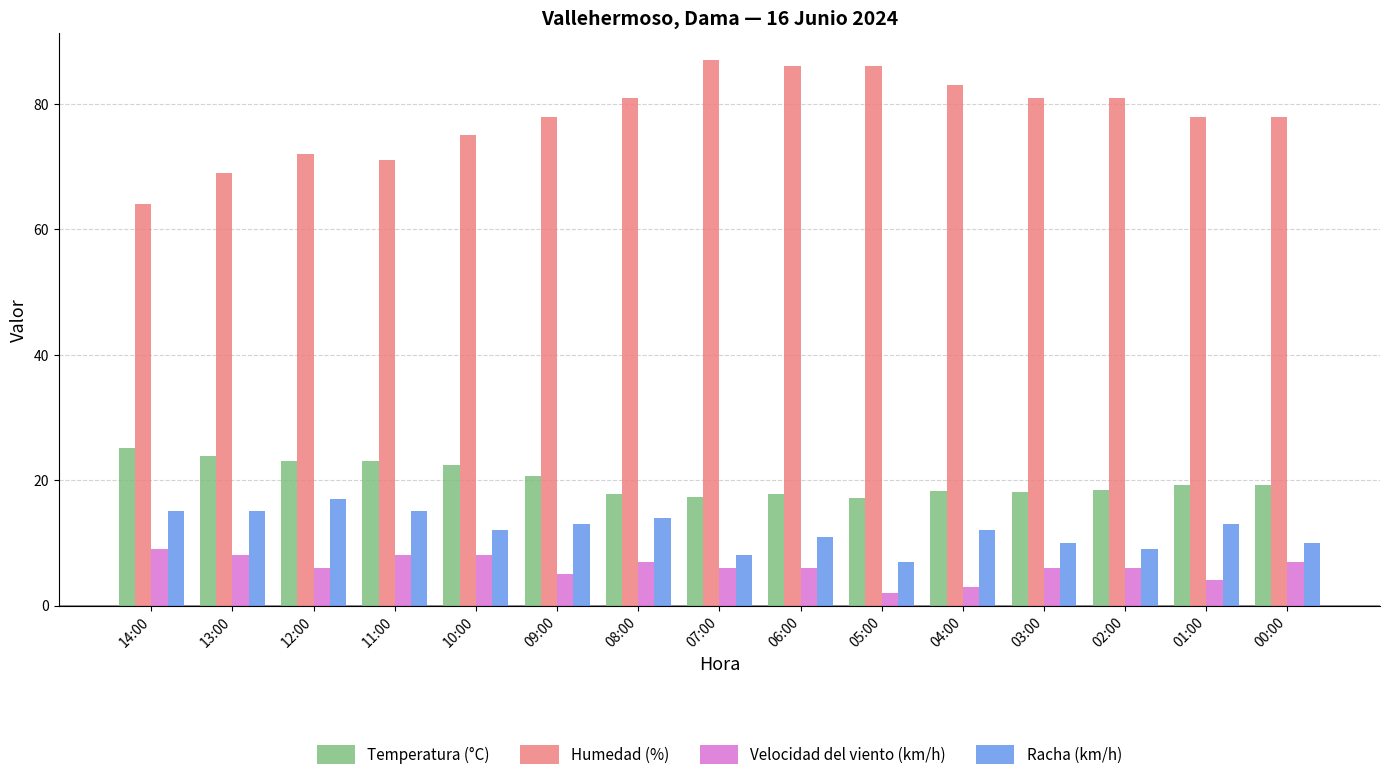

True or false: Temperatura (°C) has a value of 17.2 at 05:00.

True